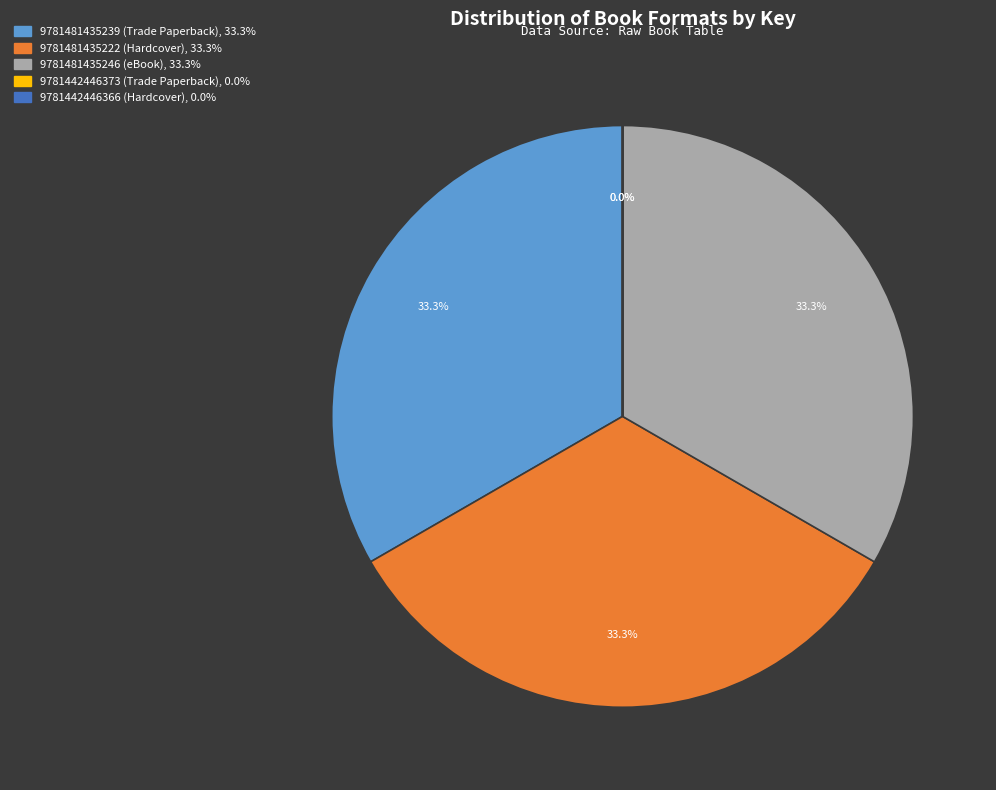

Is there a majority slice in this chart?

No